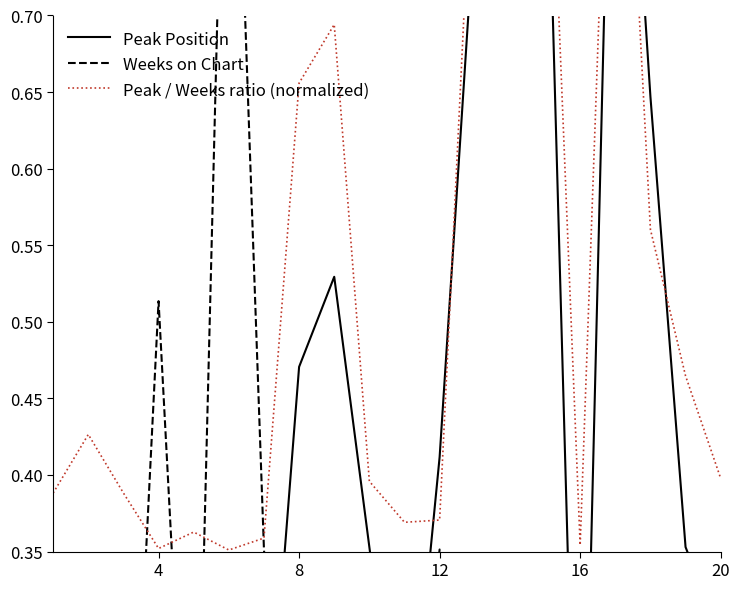

List the series in order of their overall mean, highest first.

Peak / Weeks ratio (normalized), Peak Position, Weeks on Chart